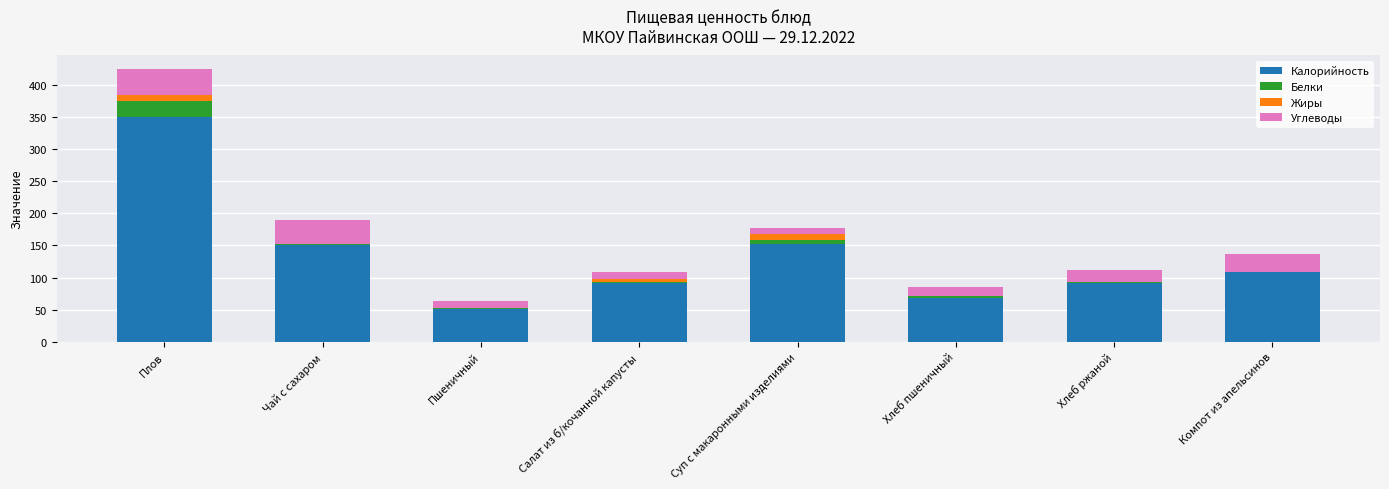

What are all the series names shown in the legend?

Калорийность, Белки, Жиры, Углеводы